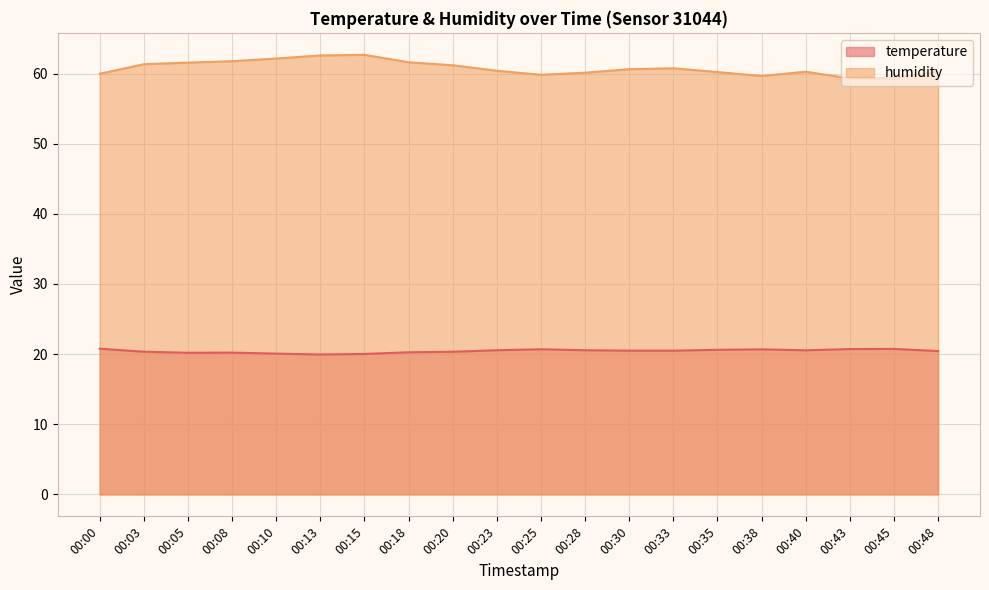

What is the sum of the humidity values at 00:40 and 00:38?

119.9